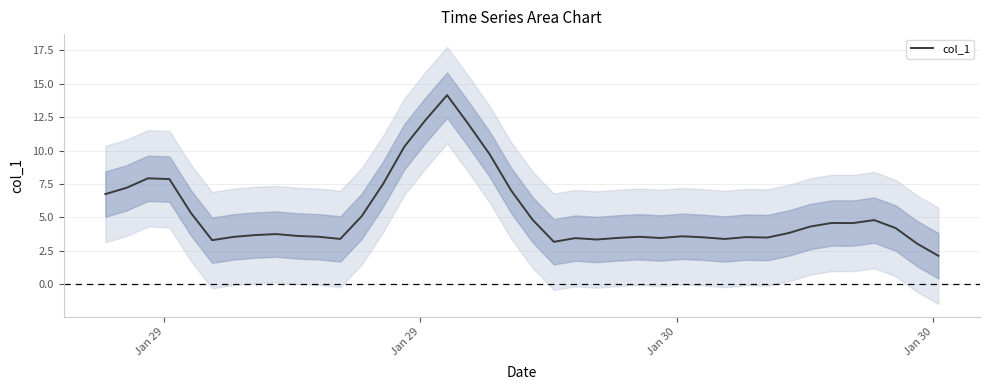

What is the highest value of the col_1 series?

14.2